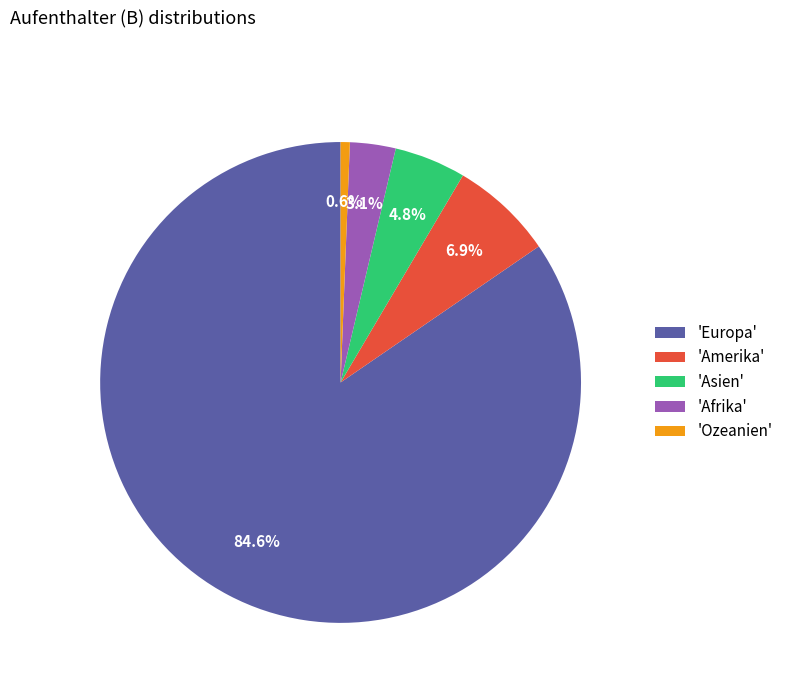

Which slice is the smallest?

'Ozeanien'